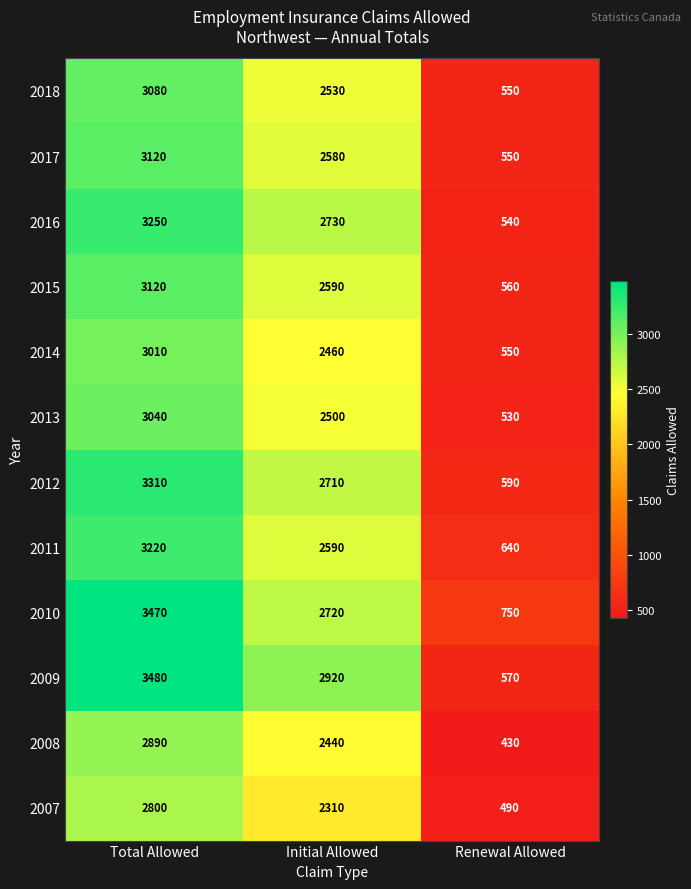

What is the greatest value displayed?

3480